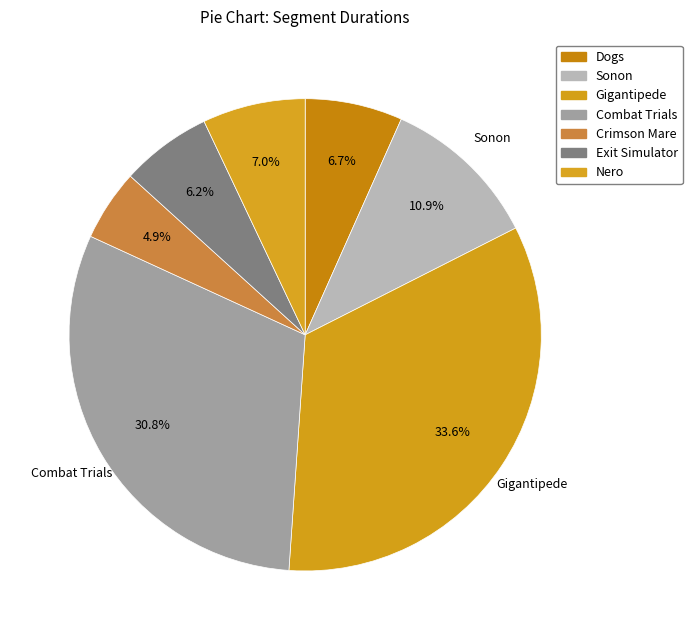

To the nearest percent, what percentage of the pie is Dogs?

7%